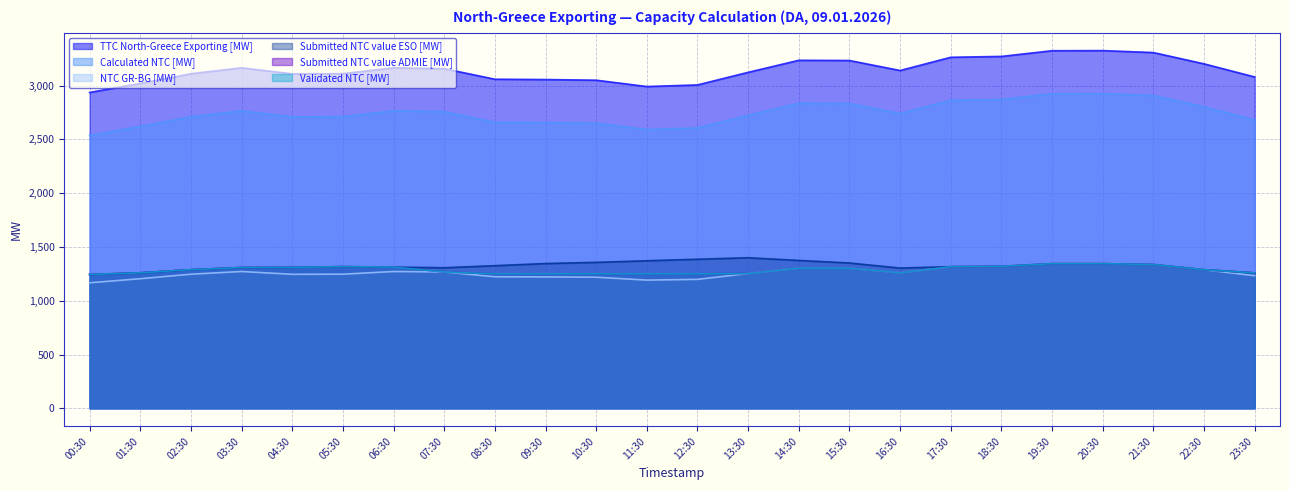

In NTC GR-BG [MW], how many points are higher than both neighbors (excluding endpoints)?

3